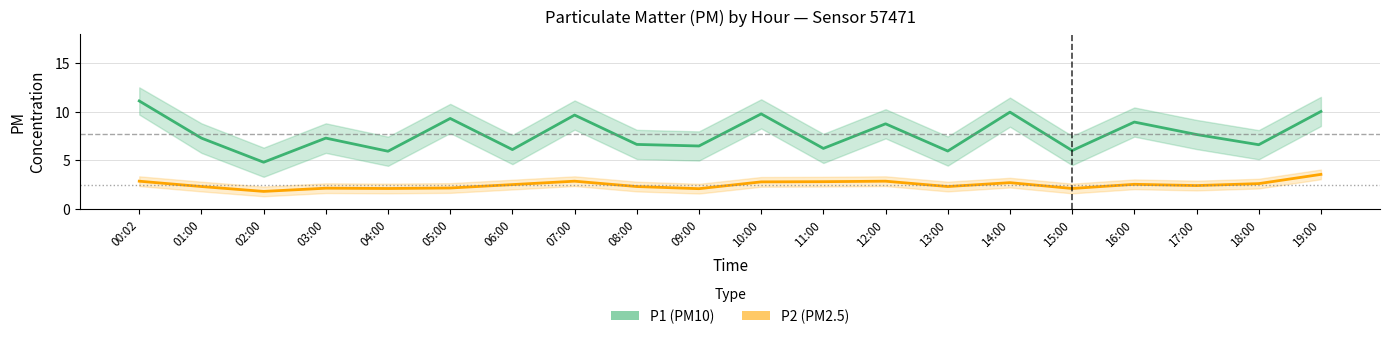

Reading left to right, list all the values displayed in this chart.

P1 (PM10): 00:02=11.1	01:00=7.3	02:00=4.8	03:00=7.3	04:00=5.9	05:00=9.3	06:00=6.1	07:00=9.7	08:00=6.6	09:00=6.5	10:00=9.8	11:00=6.2	12:00=8.8	13:00=6.0	14:00=9.9	15:00=6.0	16:00=8.9	17:00=7.7	18:00=6.6	19:00=10.0
P2 (PM2.5): 00:02=2.9	01:00=2.3	02:00=1.8	03:00=2.1	04:00=2.1	05:00=2.1	06:00=2.5	07:00=2.9	08:00=2.3	09:00=2.1	10:00=2.8	11:00=2.8	12:00=2.9	13:00=2.3	14:00=2.7	15:00=2.1	16:00=2.5	17:00=2.4	18:00=2.6	19:00=3.5